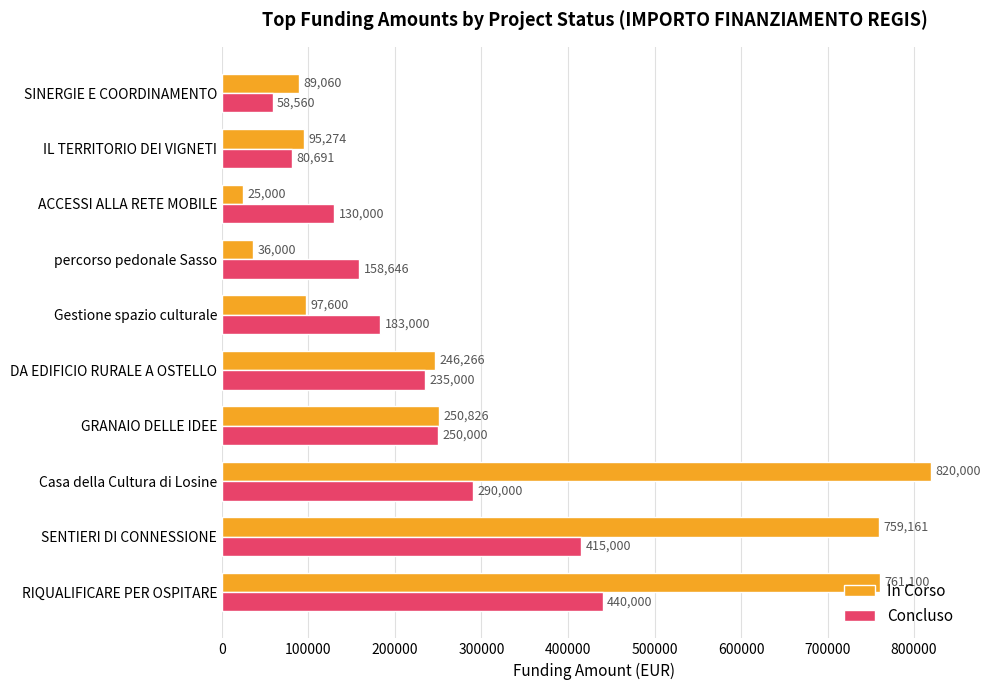

What is the maximum value shown in the chart?

820000.0